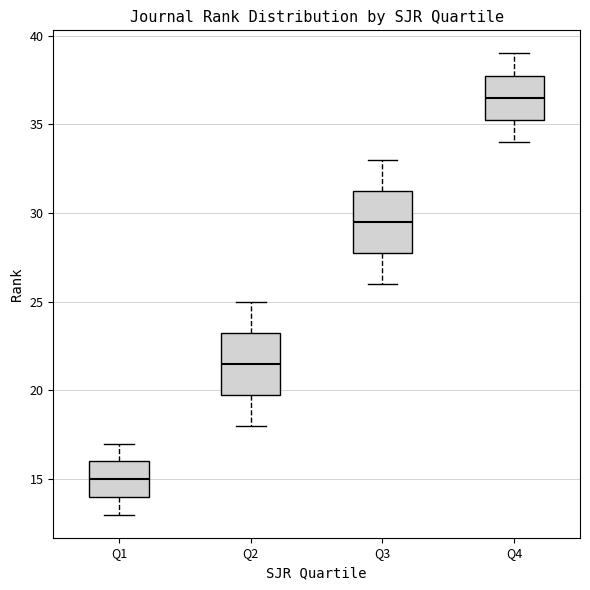

Which box has the highest median line?

Q4